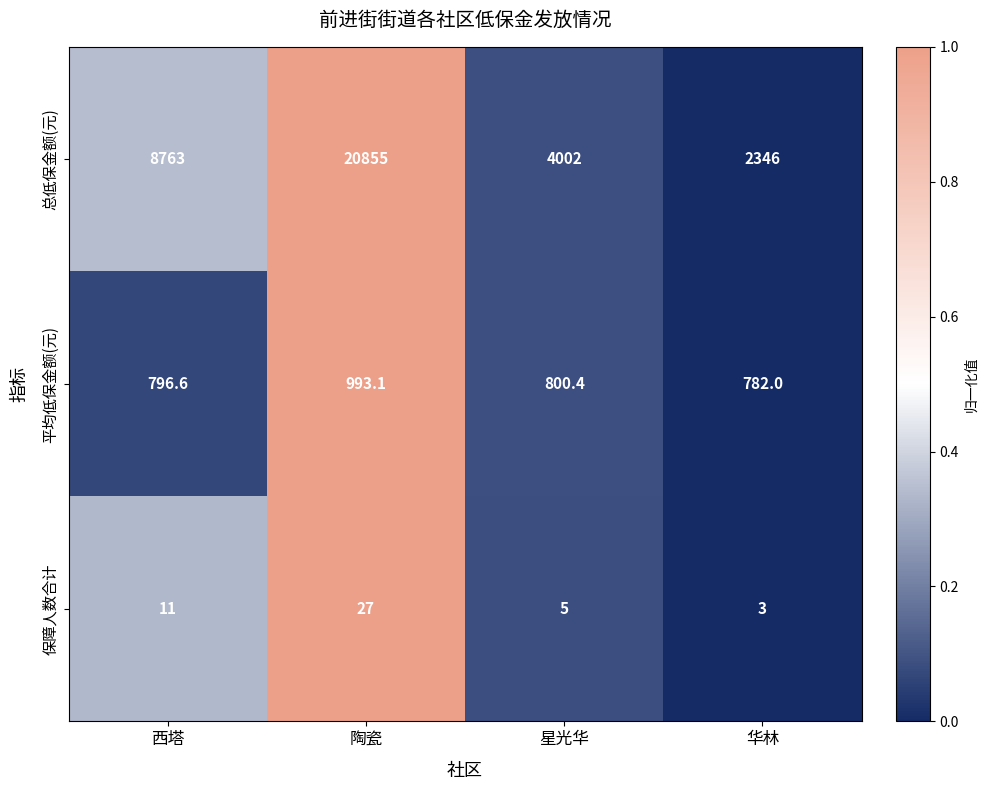

What is the lowest value of the 平均低保金额(元) series?

782.0